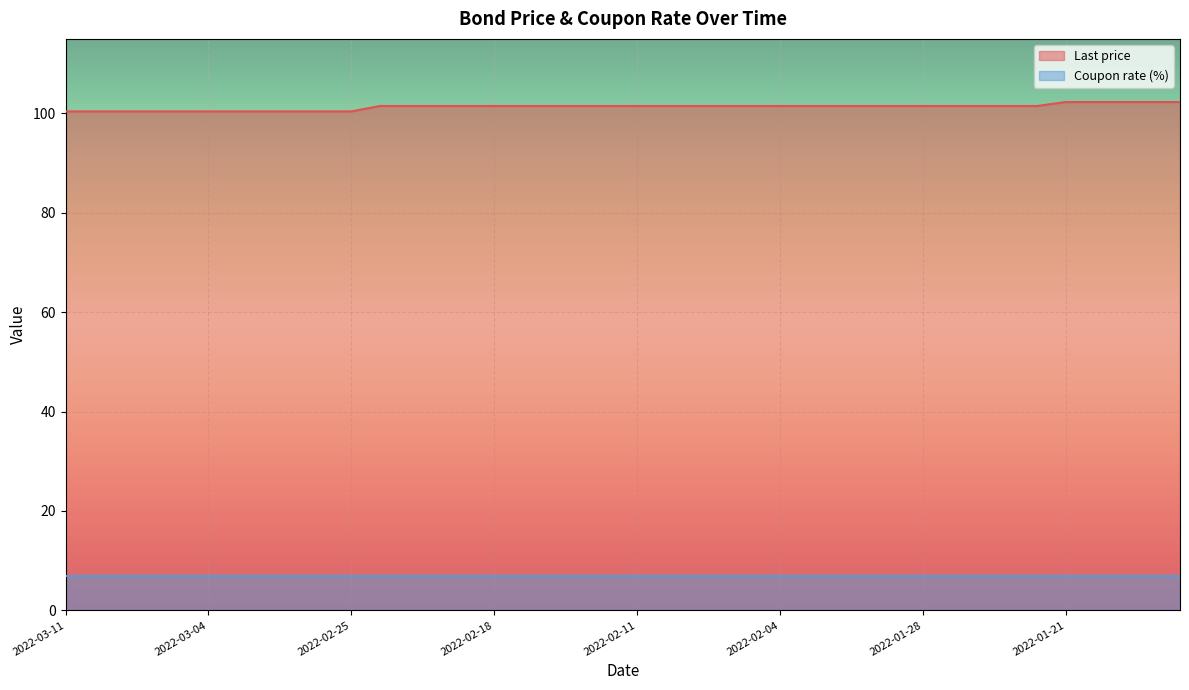

What is the minimum value shown in the chart?

7.0